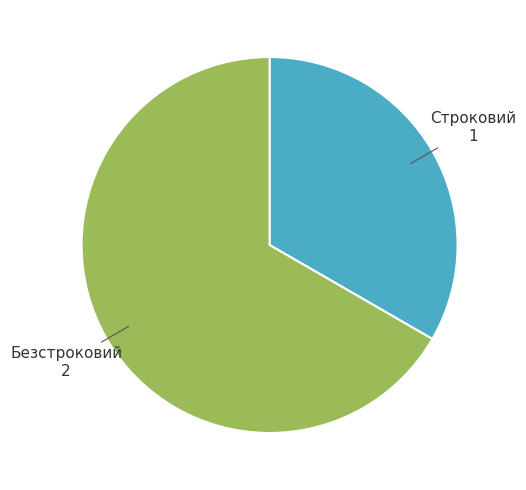

Is there any slice that represents more than half of the pie?

Yes